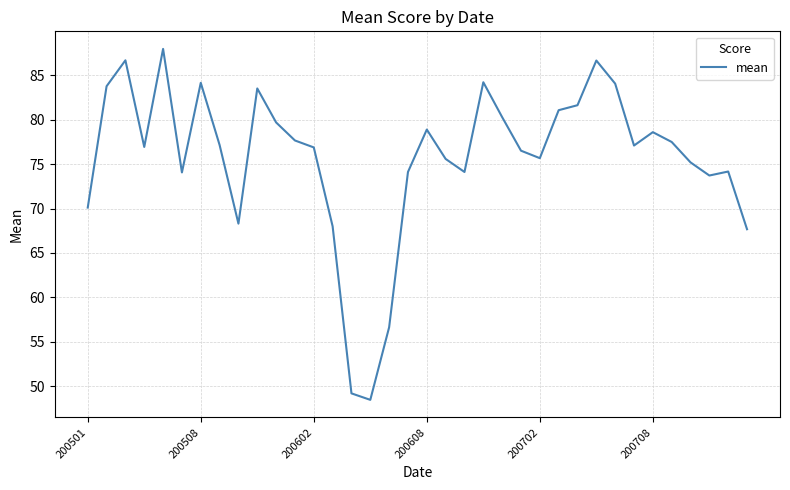

What is the difference between the maximum and minimum values?

39.5